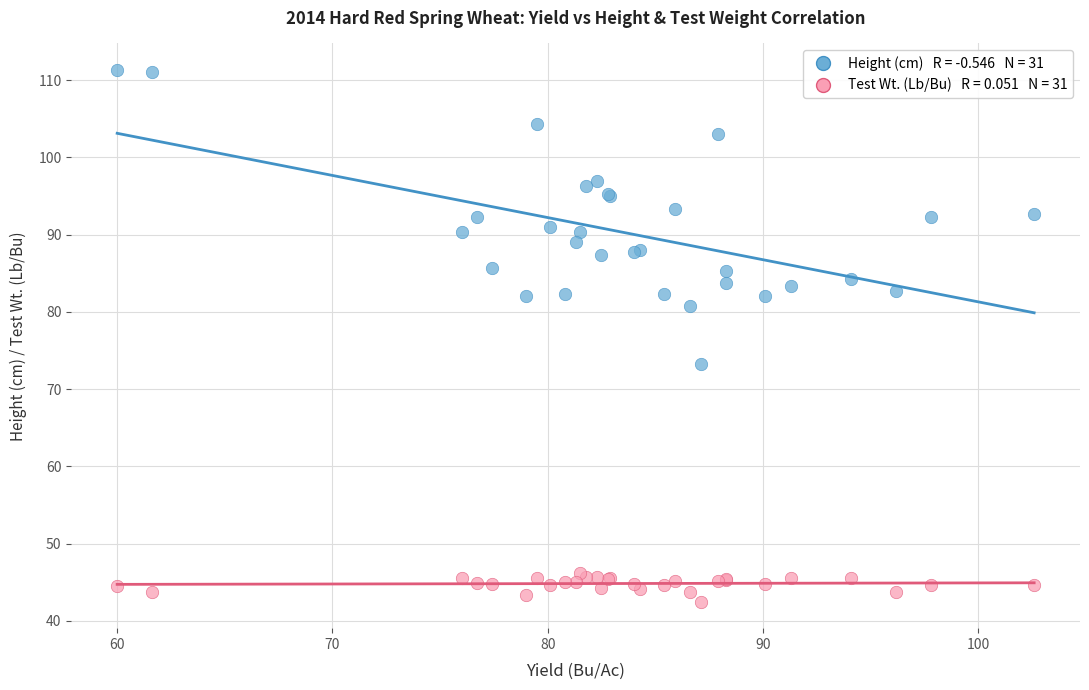

Across all series, what Y value is closest to 76?

73.3